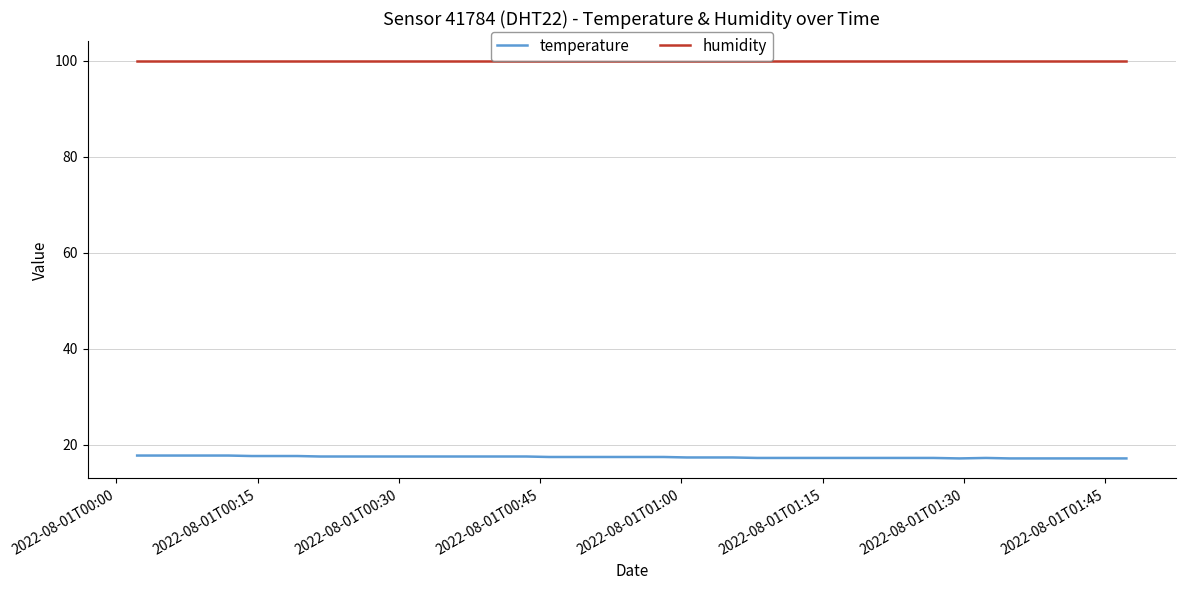

Rank the series by their average value, from lowest to highest.

temperature, humidity